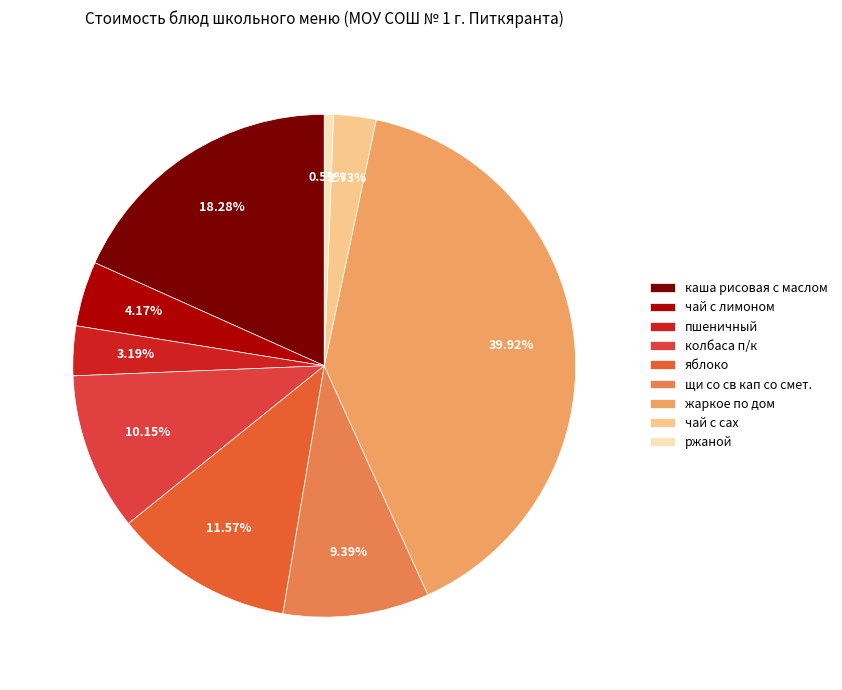

Which category has the biggest portion of the pie?

жаркое по дом